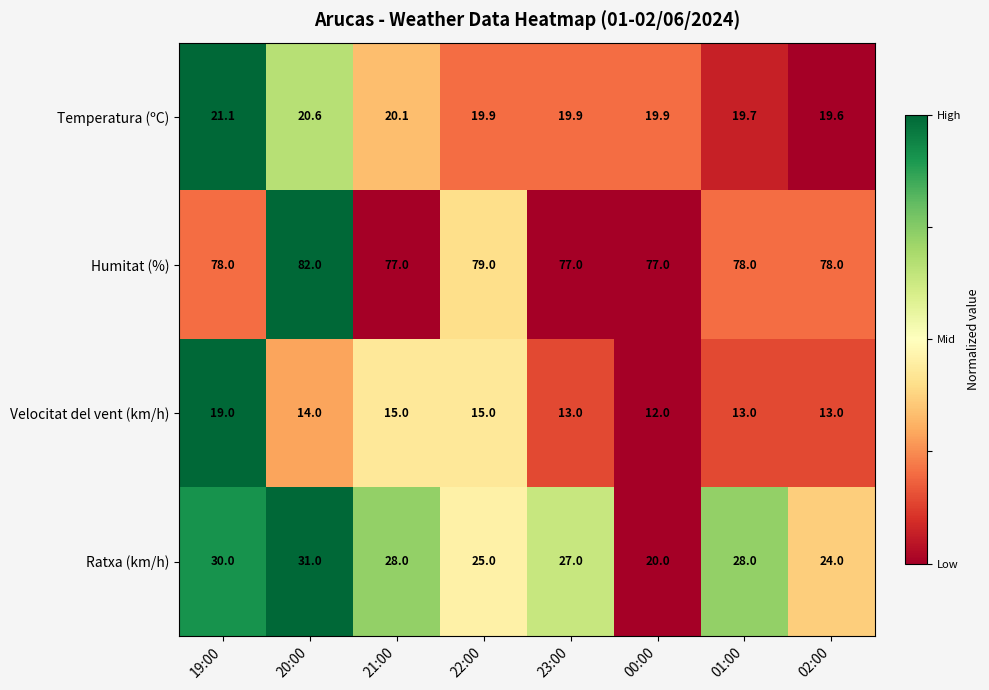

What is the sum of the Ratxa (km/h) values at 19:00 and 23:00?

57.0